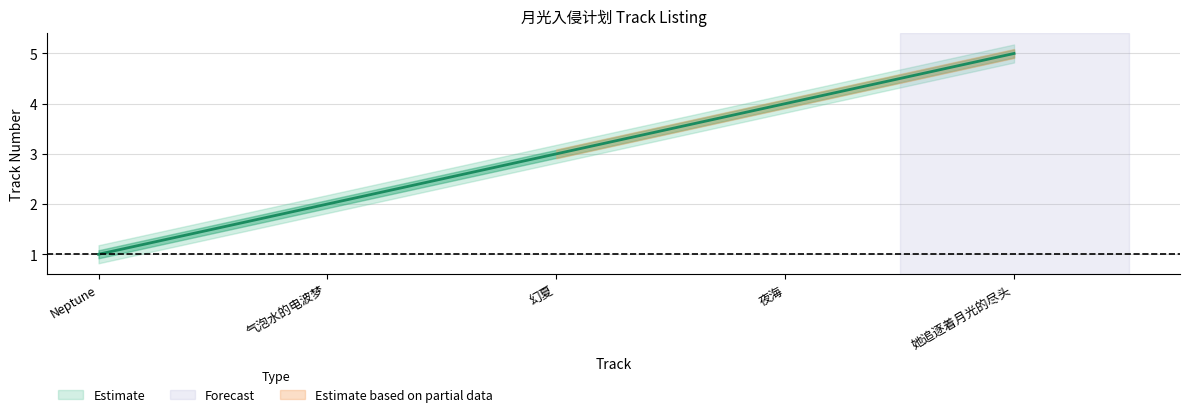

What is the value of the 5th point from the left?

5